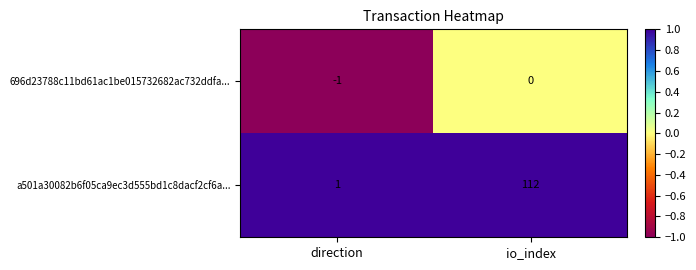

At which category is the sum across all series the highest?

io_index